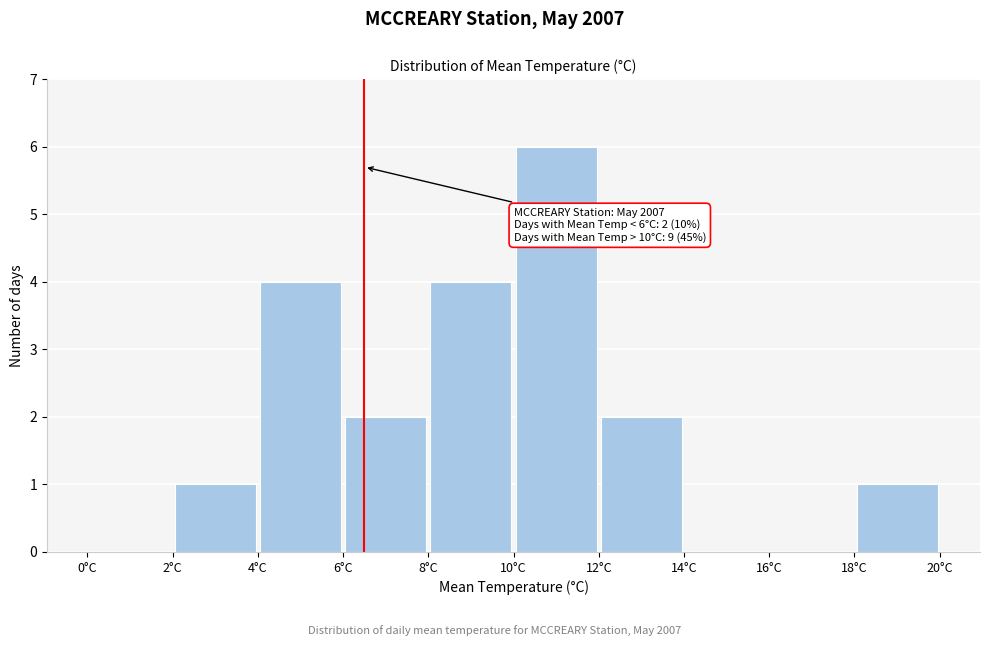

Over which range of the x-axis is the bar tallest?

10 to 12